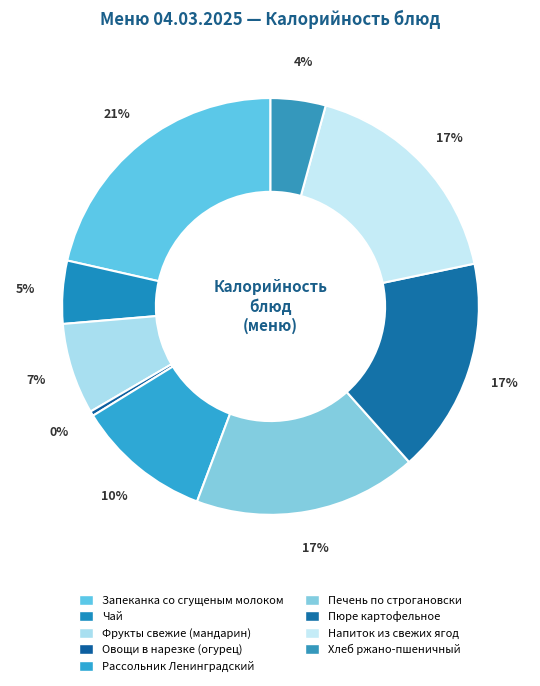

Count the number of slices in the pie.

9